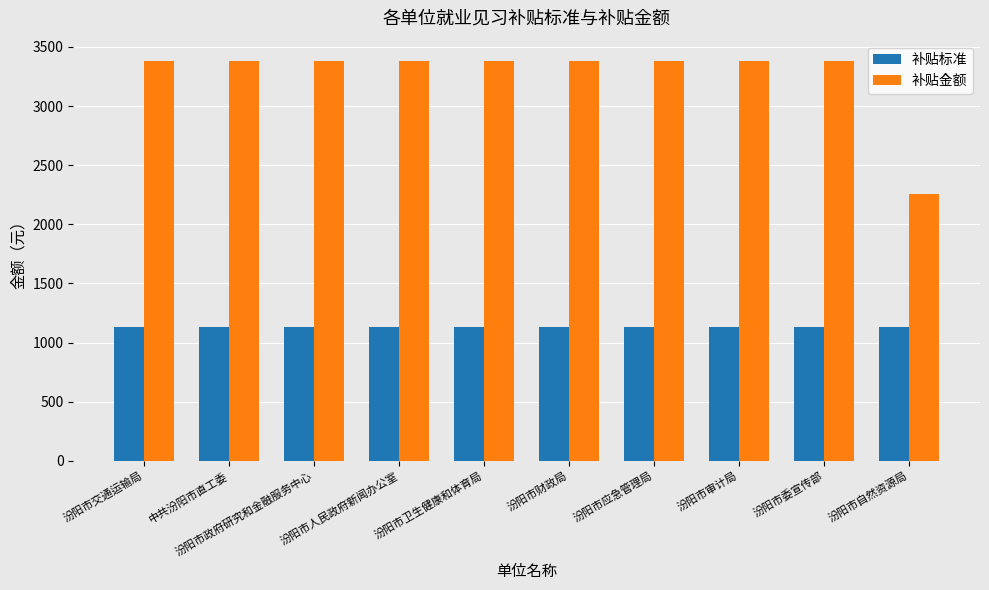

What is the greatest value displayed?

3384